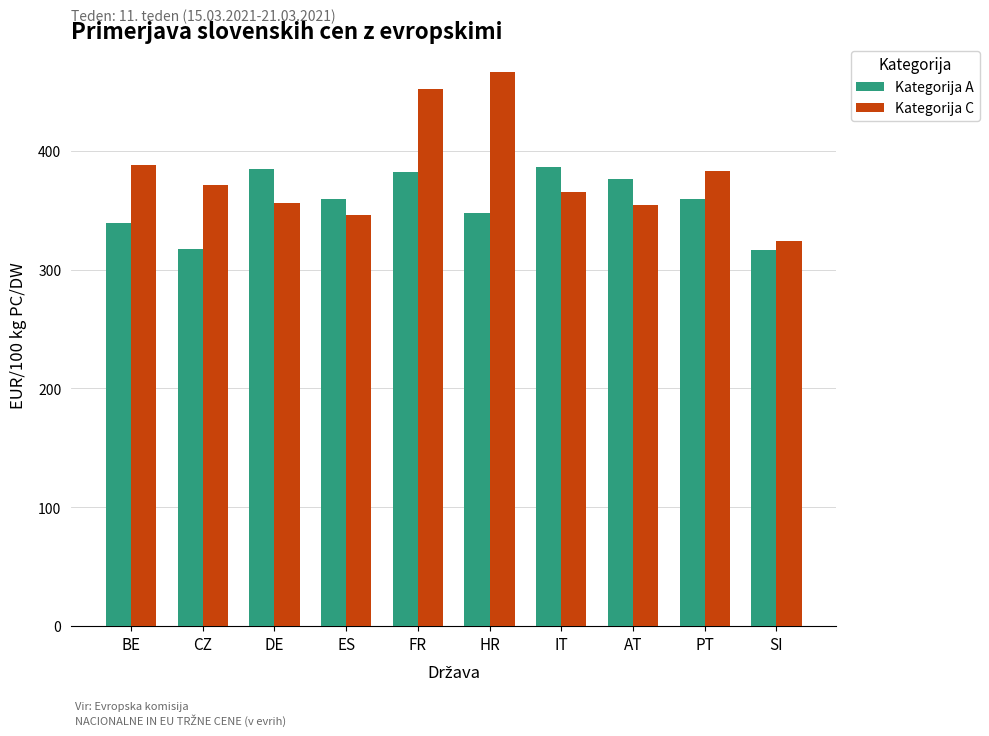

What position from the right is SI?

1